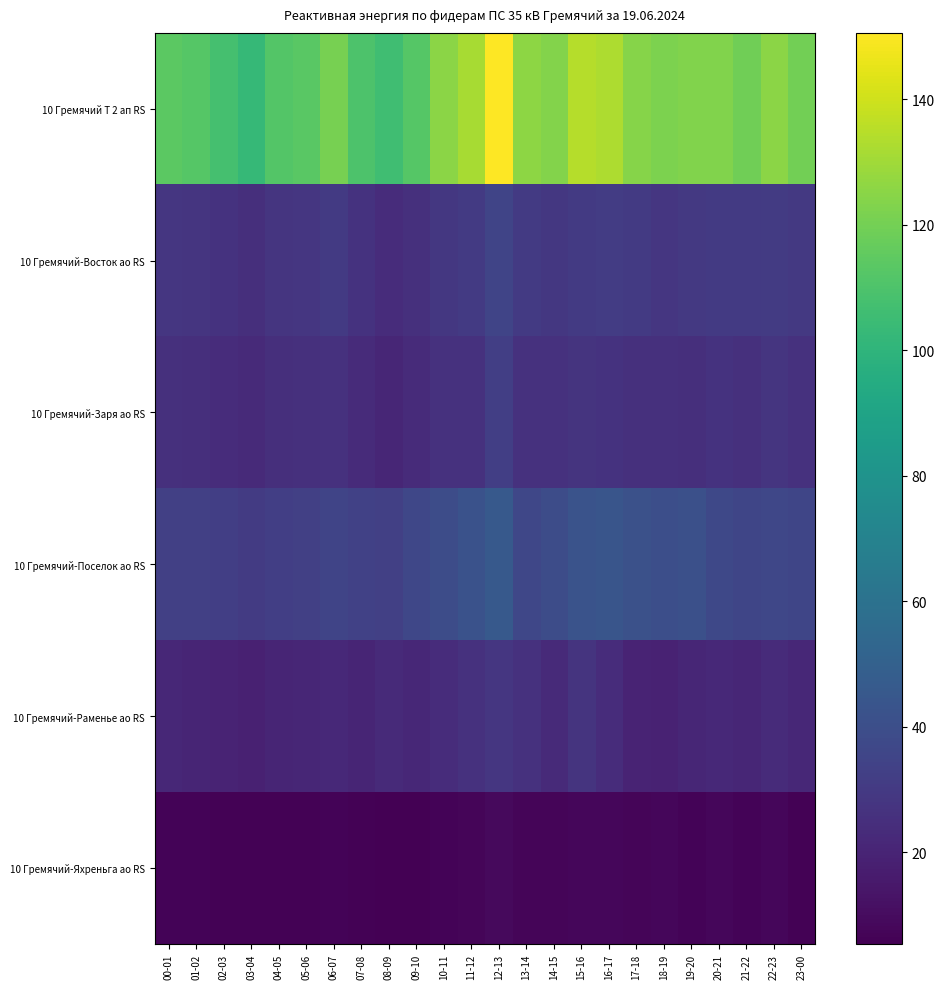

Reading left to right, transcribe all the data shown in this chart.

10 Гремячий Т 2 ап RS: 00-01=114.0	01-02=112.5	02-03=108.0	03-04=102.9	04-05=111.9	05-06=113.4	06-07=120.6	07-08=110.1	08-09=105.9	09-10=112.5	10-11=125.4	11-12=131.4	12-13=150.6	13-14=126.0	14-15=123.6	15-16=134.7	16-17=132.6	17-18=124.5	18-19=122.1	19-20=123.3	20-21=123.3	21-22=119.1	22-23=125.1	23-00=119.7
10 Гремячий-Восток ао RS: 00-01=28.3	01-02=27.9	02-03=26.7	03-04=25.1	04-05=27.7	05-06=28.4	06-07=30.2	07-08=26.7	08-09=23.9	09-10=25.6	10-11=29.2	11-12=29.8	12-13=35.3	13-14=30.0	14-15=28.8	15-16=30.1	16-17=31.0	17-18=30.0	18-19=28.6	19-20=29.7	20-21=30.0	21-22=29.9	22-23=30.7	23-00=29.7
10 Гремячий-Заря ао RS: 00-01=25.3	01-02=25.1	02-03=23.6	03-04=22.9	04-05=25.1	05-06=25.4	06-07=26.2	07-08=23.2	08-09=21.1	09-10=23.4	10-11=26.3	11-12=26.1	12-13=32.2	13-14=26.2	14-15=26.1	15-16=27.3	16-17=26.9	17-18=25.7	18-19=25.6	19-20=24.9	20-21=26.7	21-22=25.6	22-23=27.7	23-00=26.2
10 Гремячий-Поселок ао RS: 00-01=32.8	01-02=32.7	02-03=32.1	03-04=30.5	04-05=32.4	05-06=32.8	06-07=35.4	07-08=33.7	08-09=32.8	09-10=36.3	10-11=39.2	11-12=41.8	12-13=46.2	13-14=36.3	14-15=39.1	15-16=42.6	16-17=43.6	17-18=41.5	18-19=40.3	19-20=40.7	20-21=37.1	21-22=35.6	22-23=36.3	23-00=35.6
10 Гремячий-Раменье ао RS: 00-01=21.3	01-02=20.6	02-03=20.0	03-04=19.0	04-05=20.4	05-06=21.1	06-07=22.2	07-08=20.6	08-09=22.6	09-10=21.5	10-11=23.7	11-12=26.3	12-13=28.4	13-14=26.3	14-15=22.8	15-16=27.1	16-17=23.6	17-18=19.9	18-19=19.2	19-20=21.0	20-21=22.1	21-22=21.2	22-23=23.0	23-00=21.8
10 Гремячий-Яхреньга ао RS: 00-01=6.8	01-02=6.6	02-03=6.3	03-04=6.1	04-05=6.5	05-06=6.4	06-07=6.9	07-08=6.0	08-09=5.7	09-10=5.4	10-11=6.9	11-12=7.5	12-13=8.9	13-14=7.5	14-15=7.2	15-16=7.7	16-17=7.7	17-18=7.5	18-19=8.2	19-20=6.9	20-21=7.8	21-22=6.9	22-23=7.7	23-00=6.2